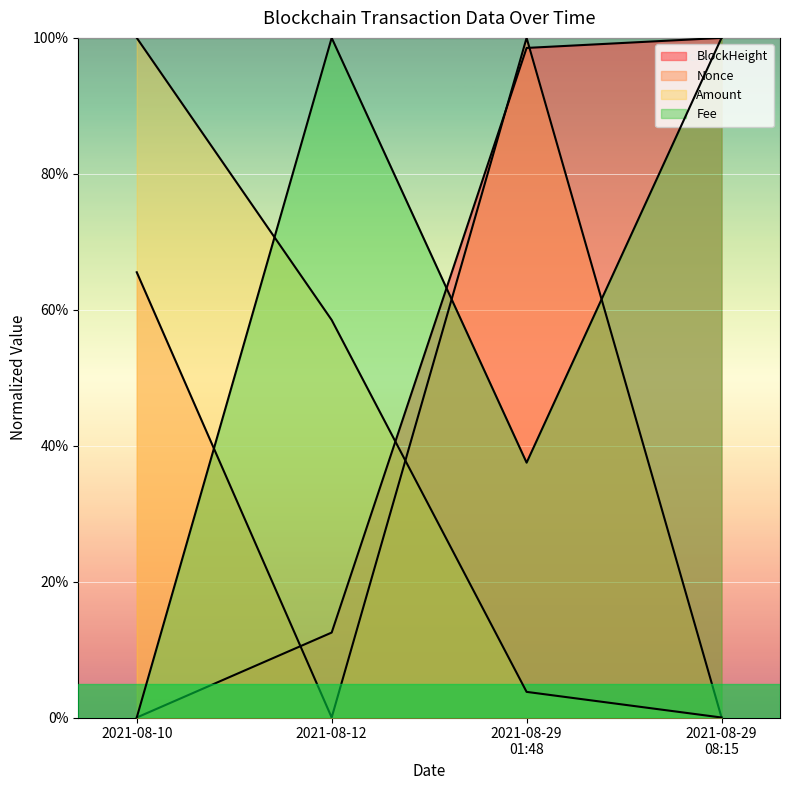

At how many categories does at least one series exceed 55?

4